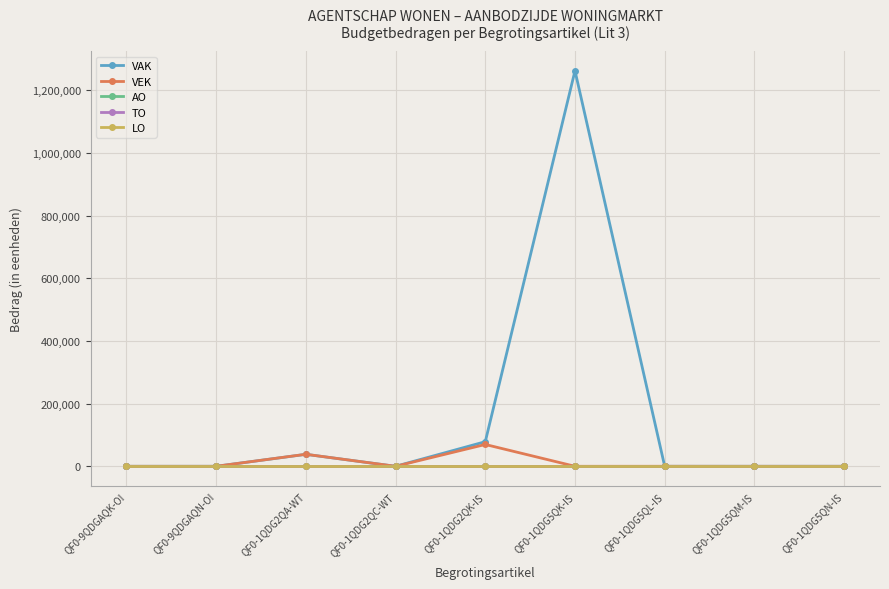

True or false: AO has more than 2 points higher than both neighbors.

False